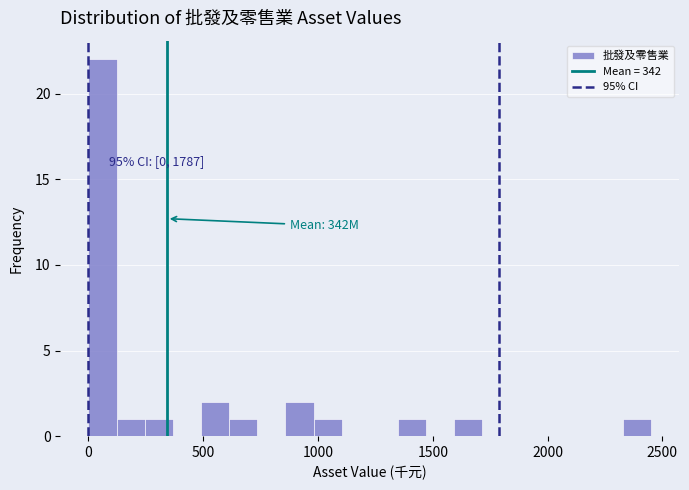

Around what value on the x-axis is the tallest bar? Give the approximate position of its centre, as read against the axis.

50